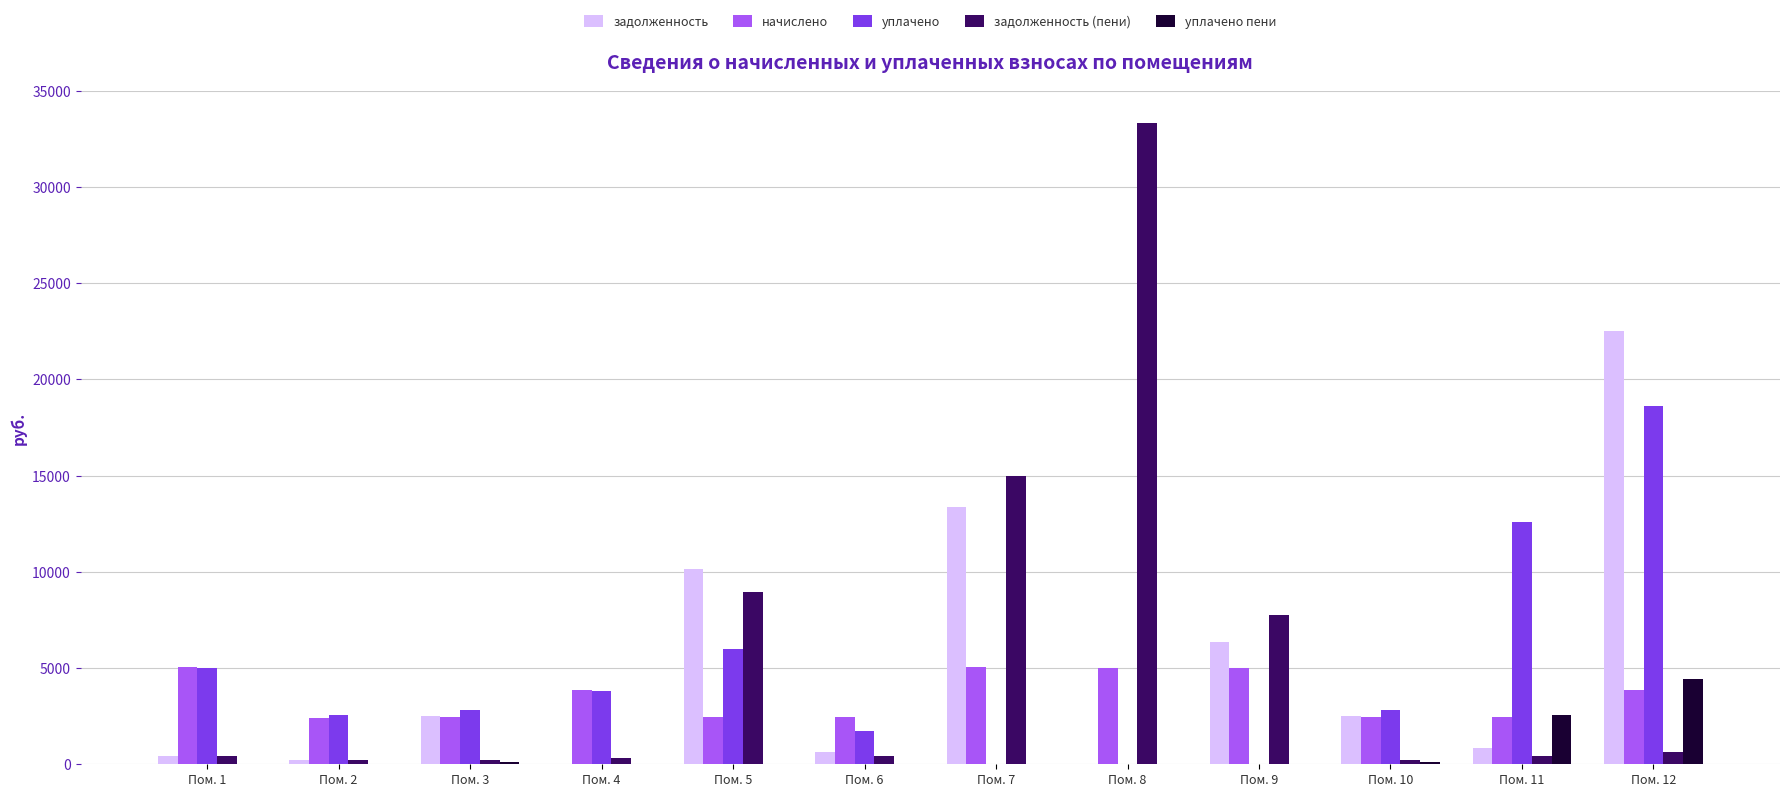

True or false: уплачено пени has a value of 1641.7 at Пом. 2.

False